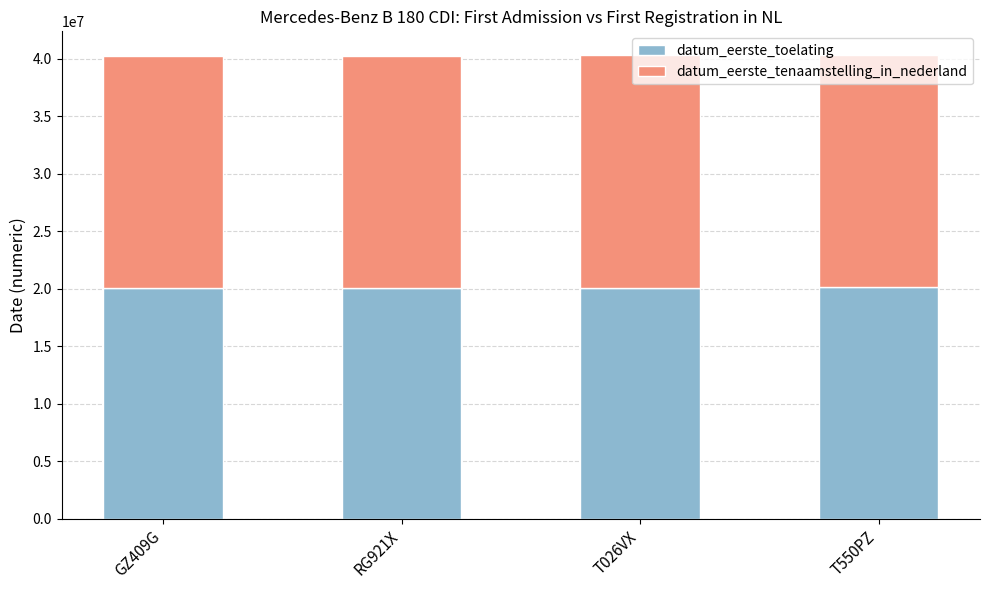

Count the number of data series in this chart.

2